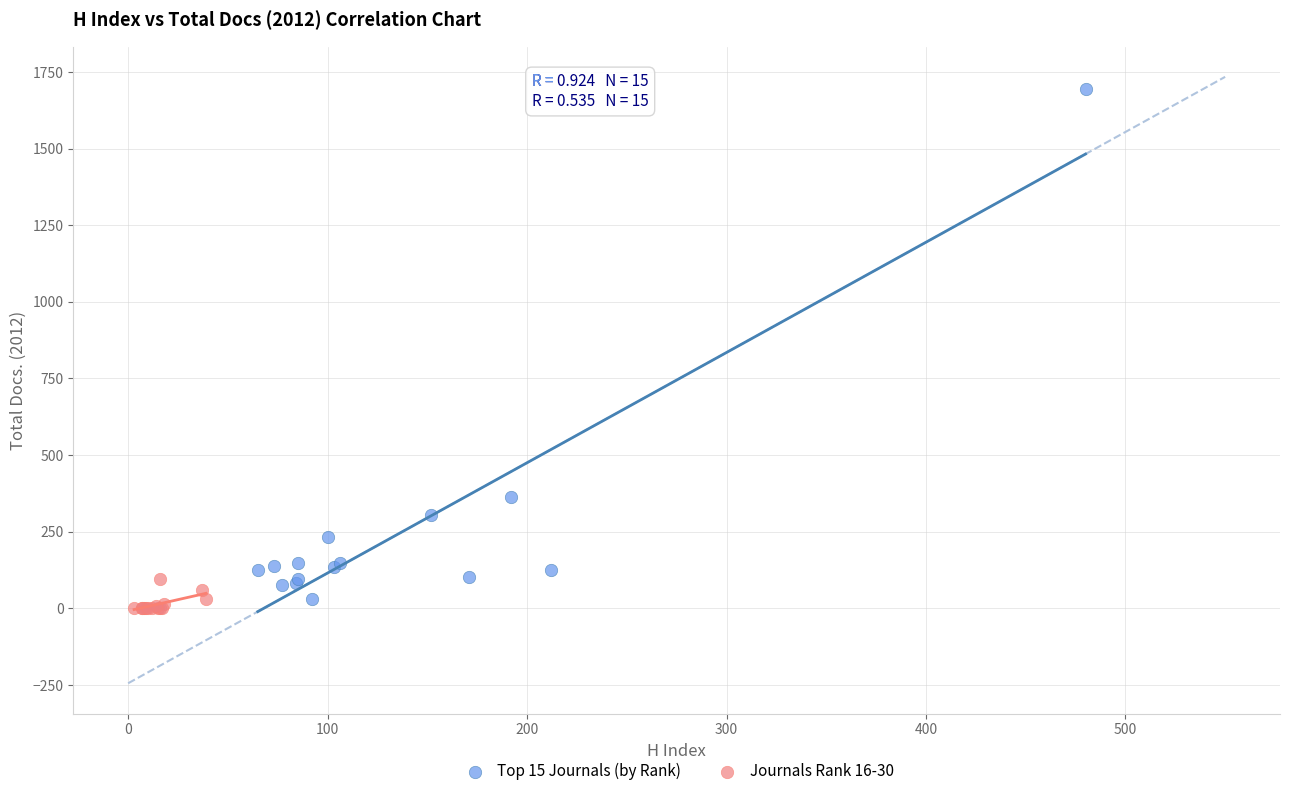

Which series reaches the maximum Y coordinate?

Top 15 Journals (by Rank)